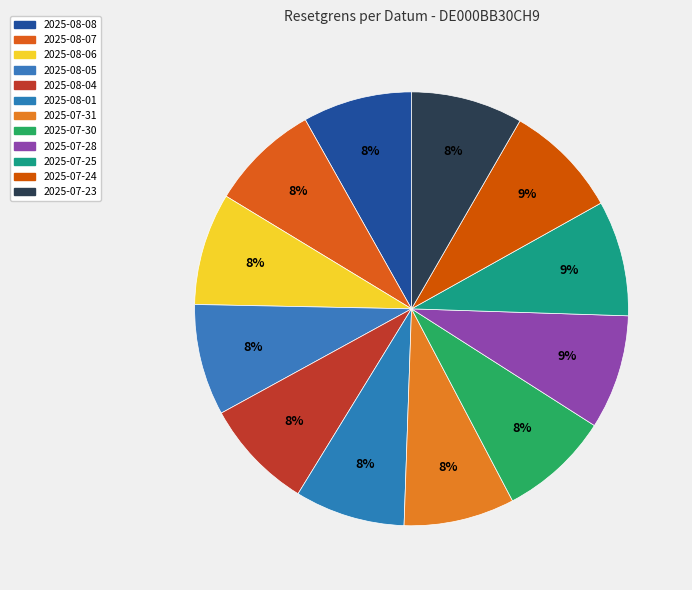

How many segments does this pie chart have?

12